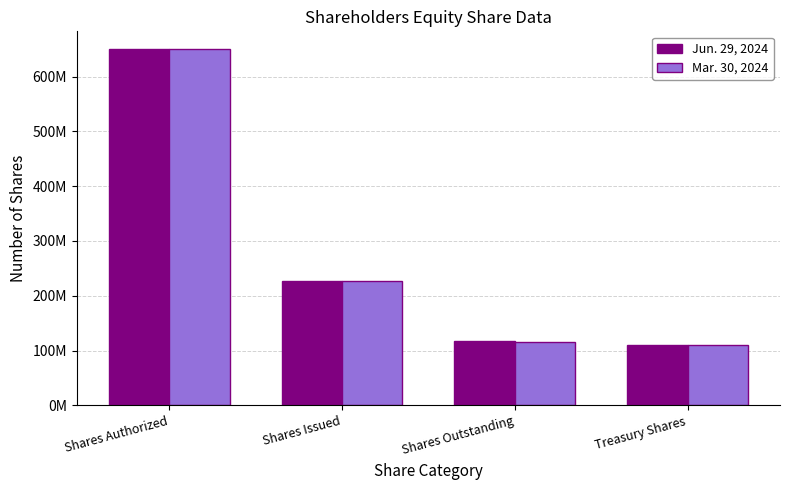

At which label does Jun. 29, 2024 reach its peak?

Shares Authorized